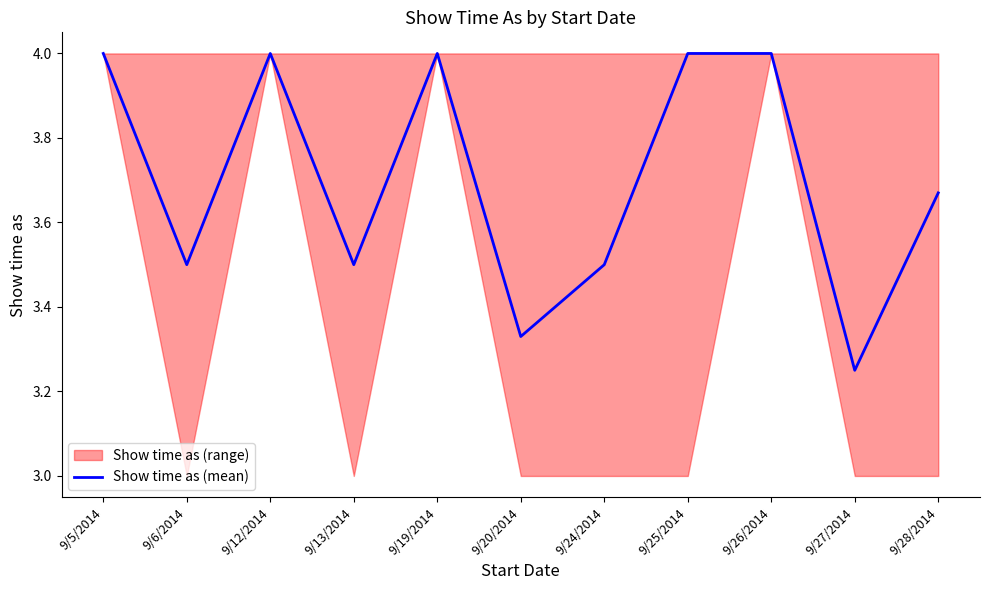

Where is the first local maximum?

9/12/2014